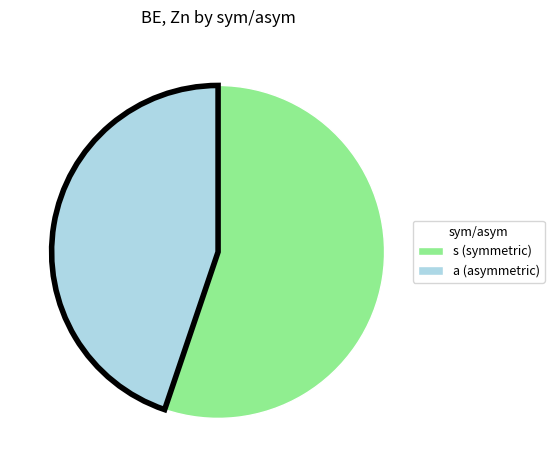

Which slice is the largest?

s